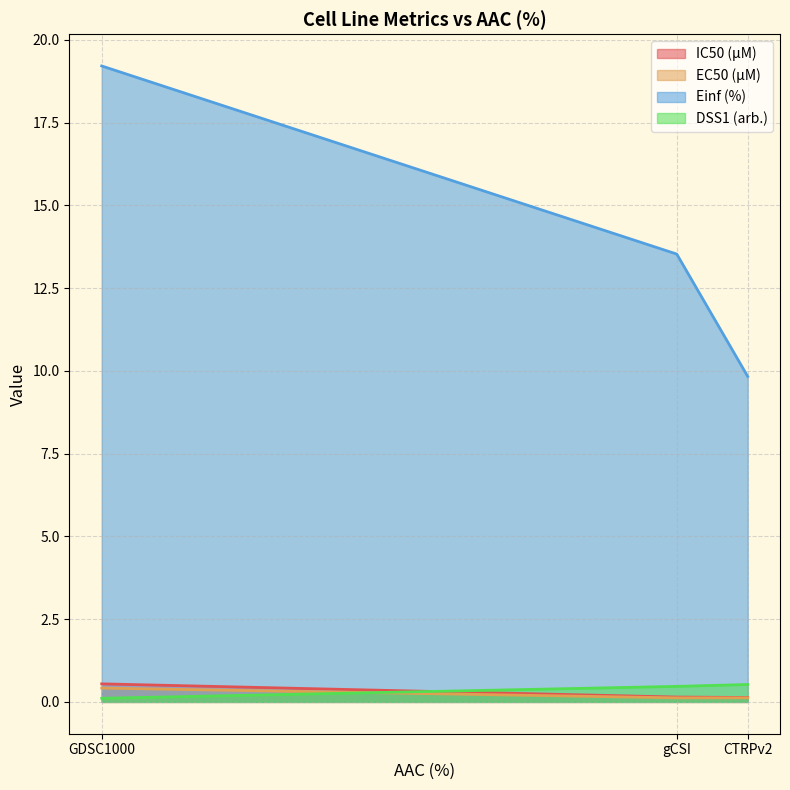

Is the value of Einf (%) at gCSI greater than the value of DSS1 (arb.) at gCSI?

Yes